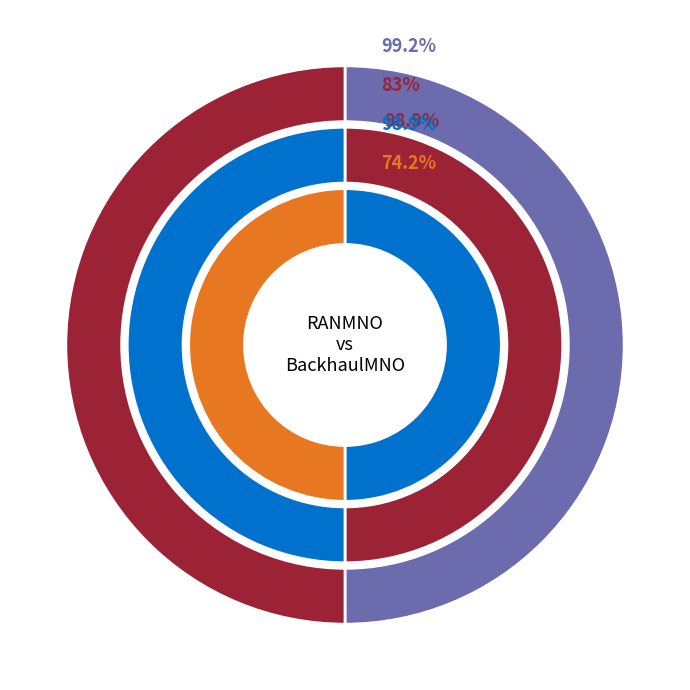

Which category has the smallest portion of the pie?

RANMNO